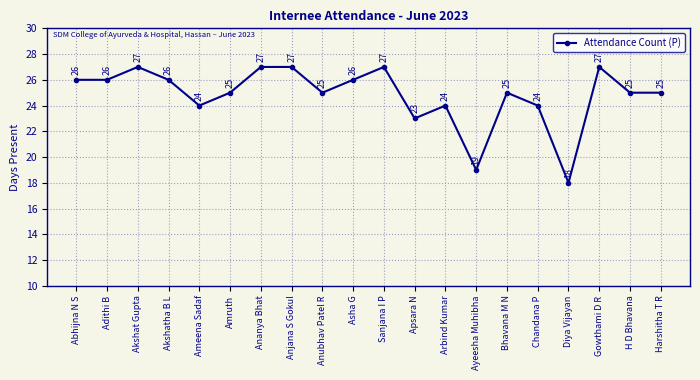

The value at Akshatha B L is 26. True or false?

True